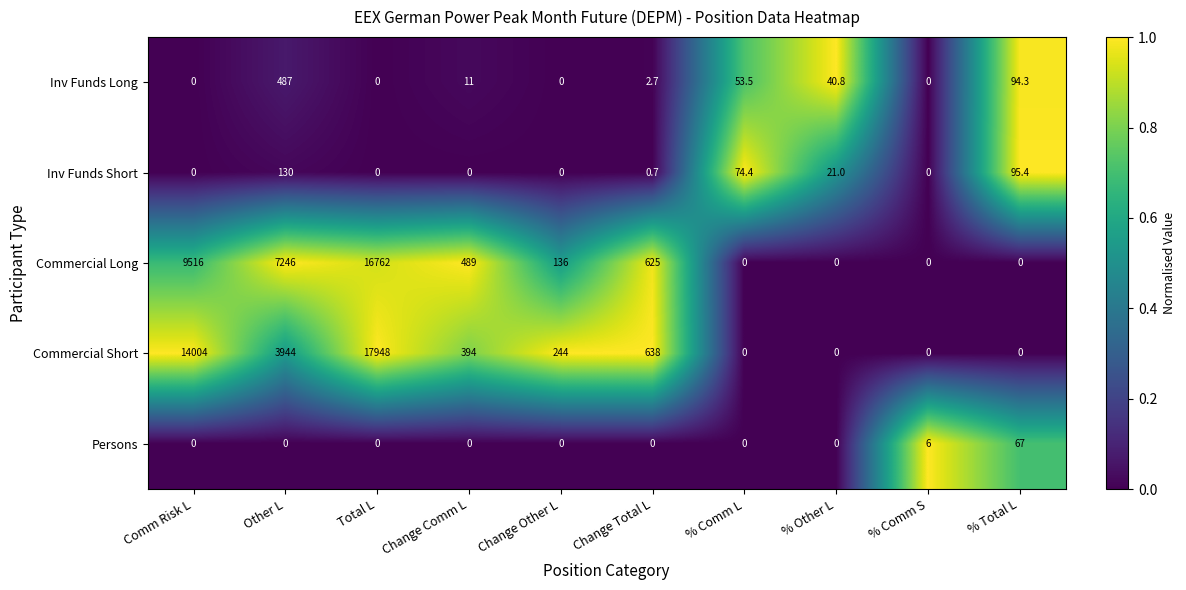

The value of Commercial Short at Change Total L is 638.0. True or false?

True